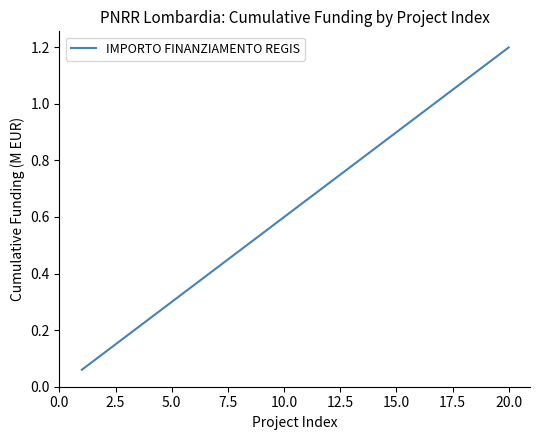

What is the greatest value displayed?

1.2